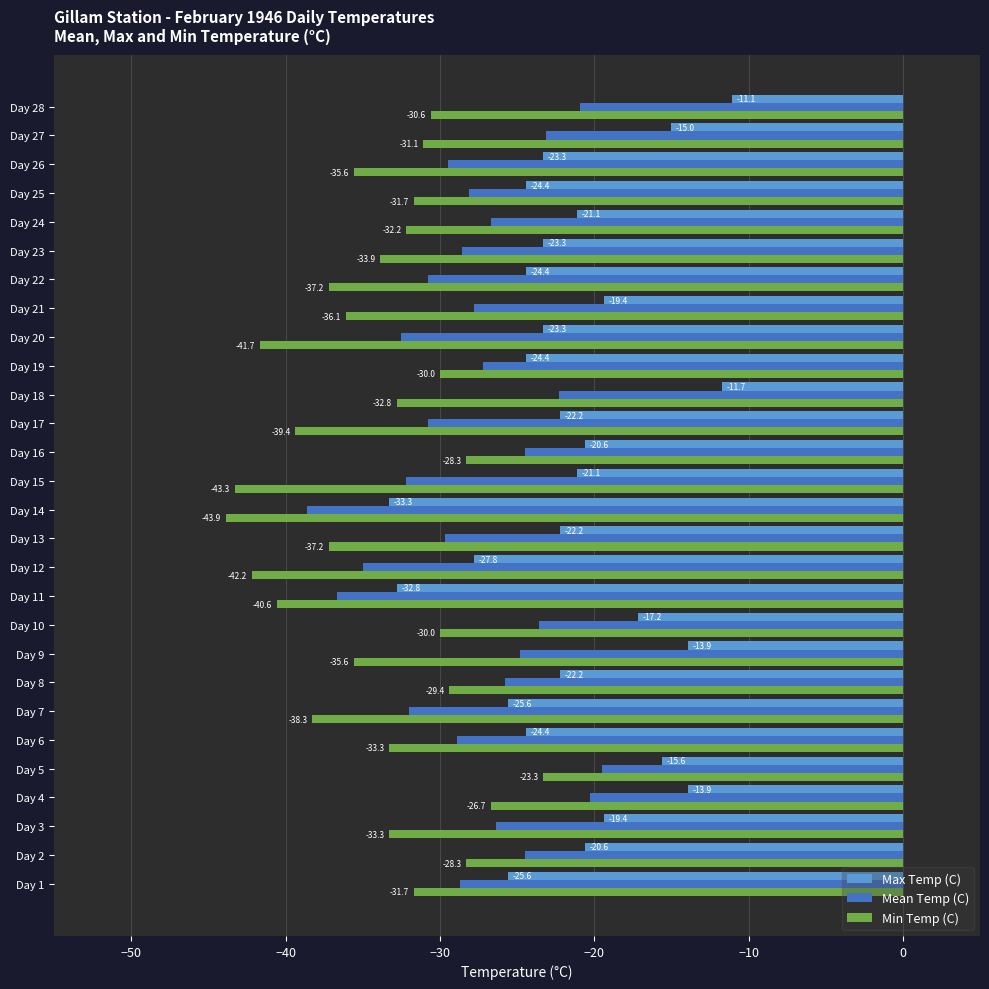

What is the average value of the Mean Temp (C) series?

-27.8